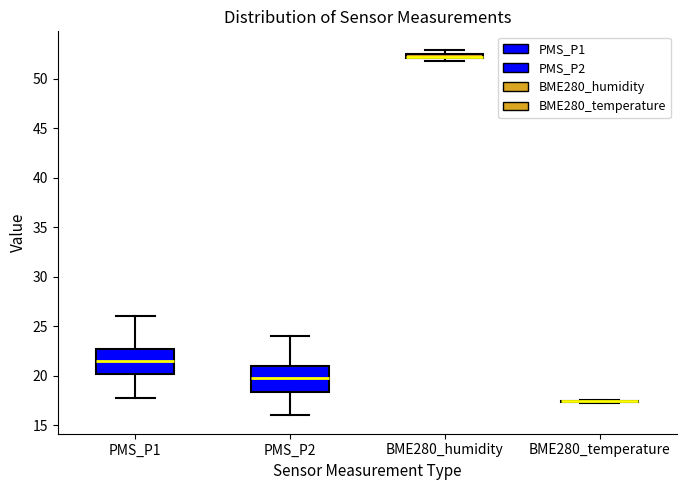

Where is the upper edge of the box for PMS_P2 on the y-axis? The values are not printed on the chart, so give them approximately, as read against the axis.

21.0